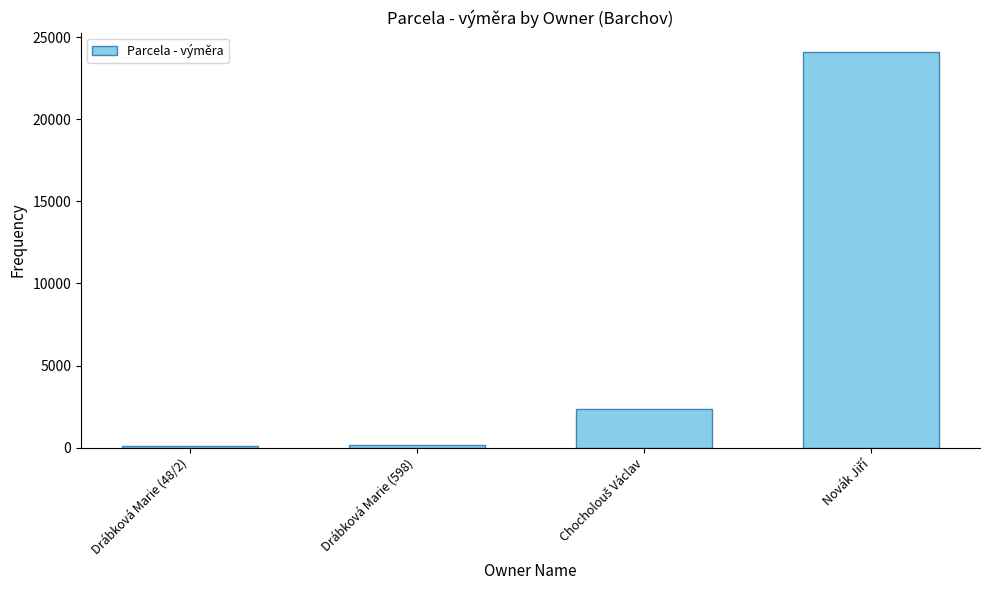

What is the sum of all values?

26677